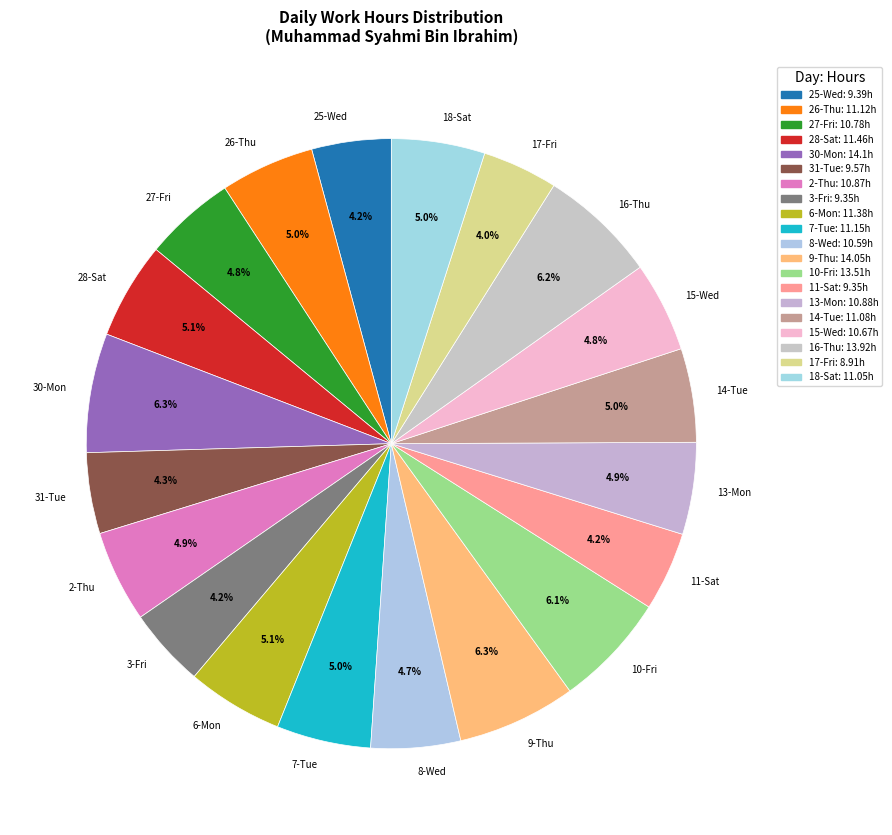

Is the sum of 16-Thu and 27-Fri greater than half?

No